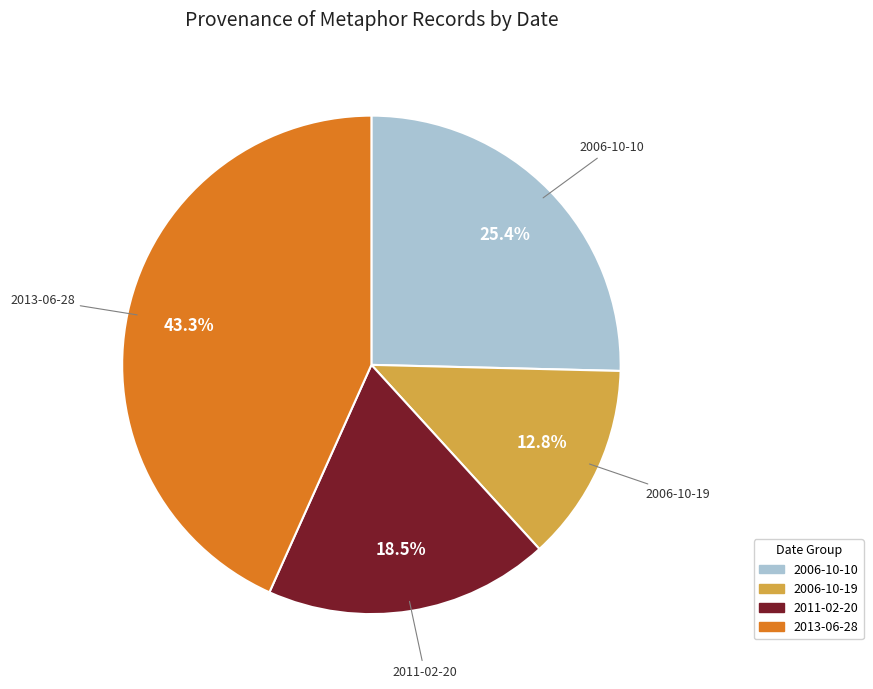

Is there a majority slice in this chart?

No